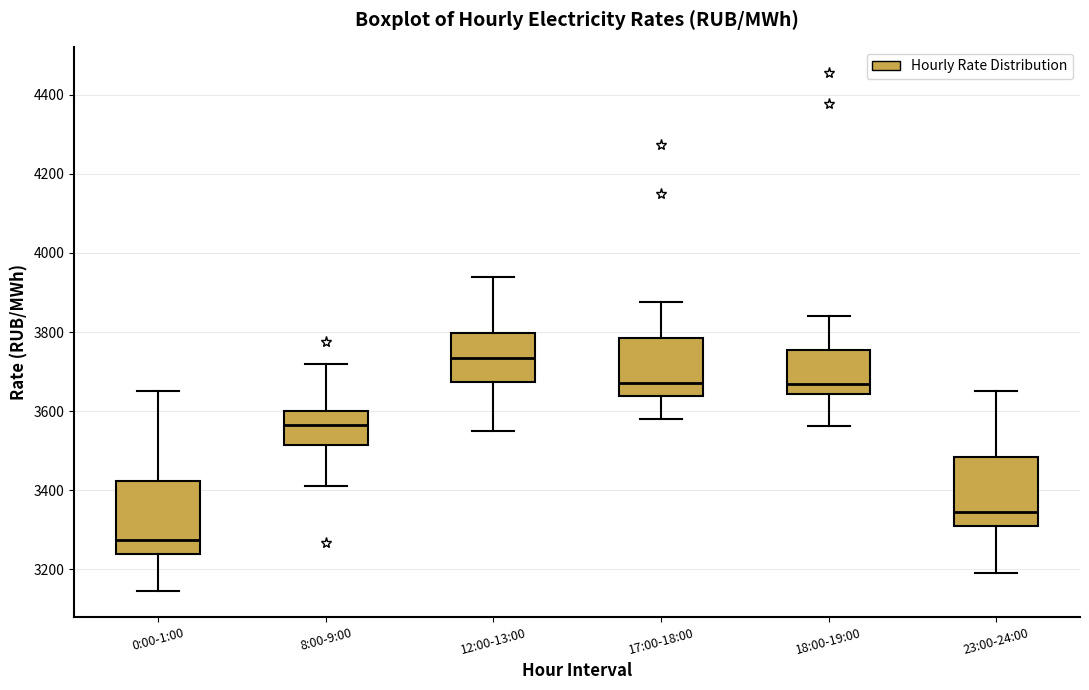

Reading left to right, transcribe this box plot: for each box, give where its median line is, the range the box spans, and where its two whiskers end, as read against the y-axis. The values are not printed on the chart, so give them approximately, as read against the axis.

0:00-1:00: median 3280, box 3240 to 3420, whiskers 3140 to 3640
8:00-9:00: median 3560, box 3520 to 3600, whiskers 3420 to 3720
12:00-13:00: median 3740, box 3680 to 3800, whiskers 3560 to 3940
17:00-18:00: median 3680, box 3640 to 3780, whiskers 3580 to 3880
18:00-19:00: median 3660, box 3640 to 3760, whiskers 3560 to 3840
23:00-24:00: median 3340, box 3300 to 3480, whiskers 3200 to 3640